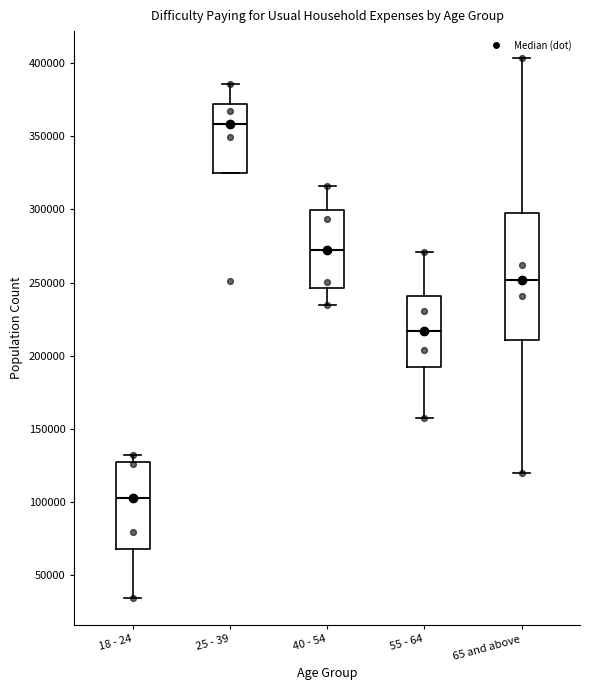

Which box is the tallest, from its lower edge to its upper edge?

65 and above